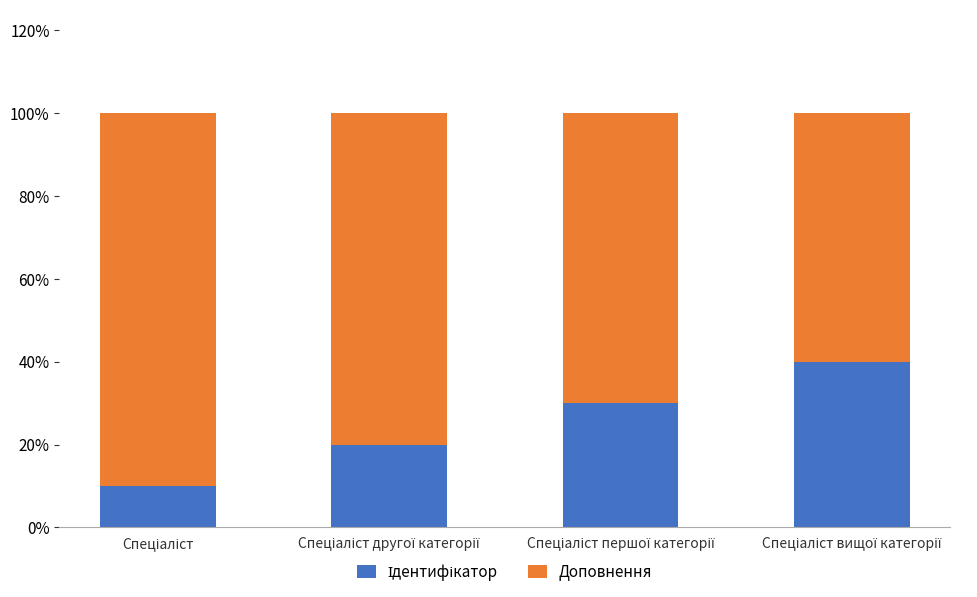

List the series in order of their overall mean, highest first.

Доповнення, Ідентифікатор